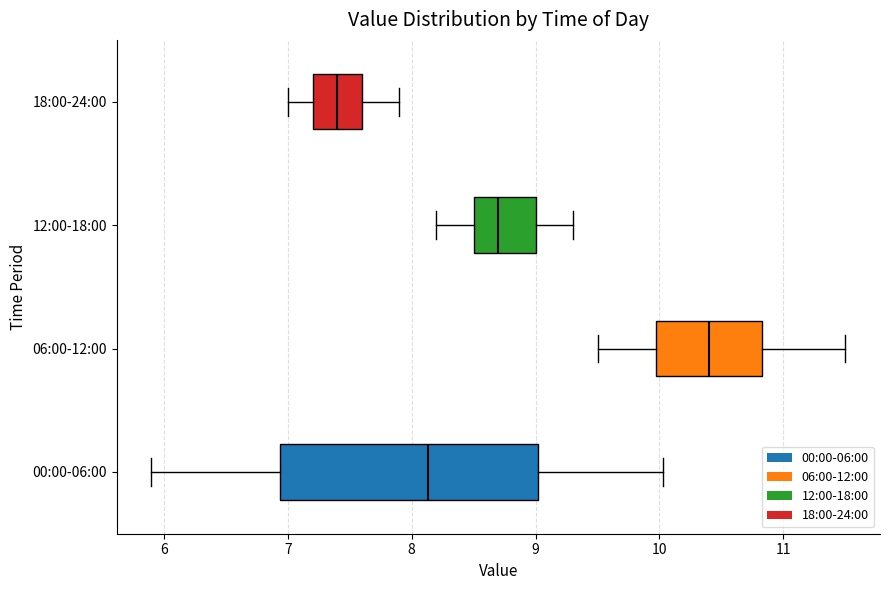

Where does the median line of the box for 18:00-24:00 sit on the x-axis? The values are not printed on the chart, so give them approximately, as read against the axis.

7.4